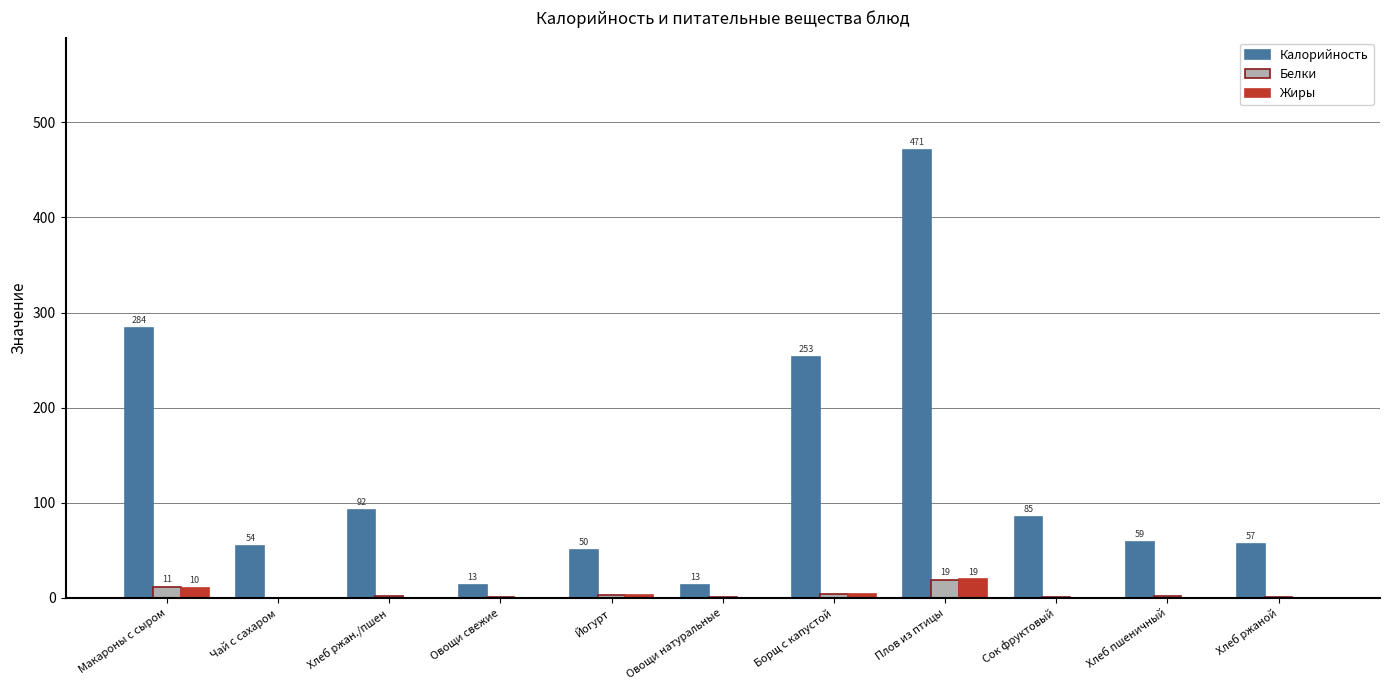

Which series has the largest total across all categories?

Калорийность